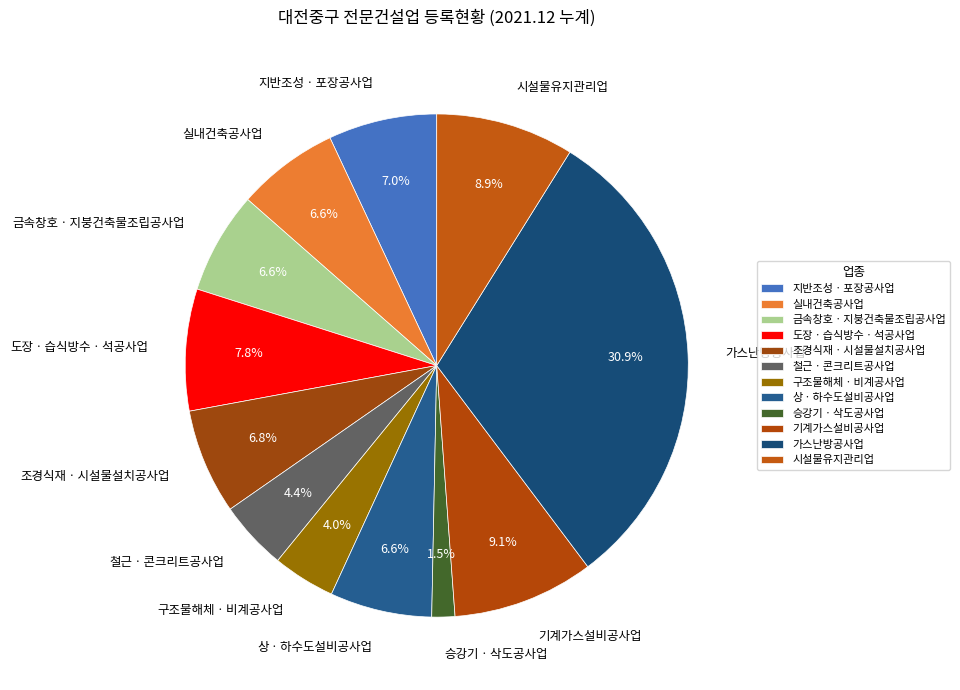

To the nearest percent, what percentage of the pie is 조경식재ㆍ시설물설치공사업?

7%